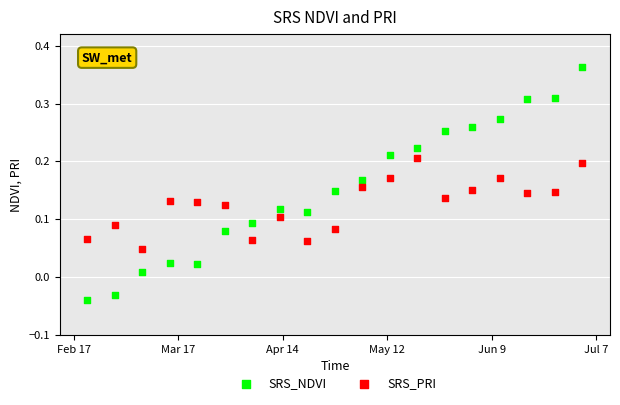

What is the X range (max minus min) for the scatter plot?

18.0